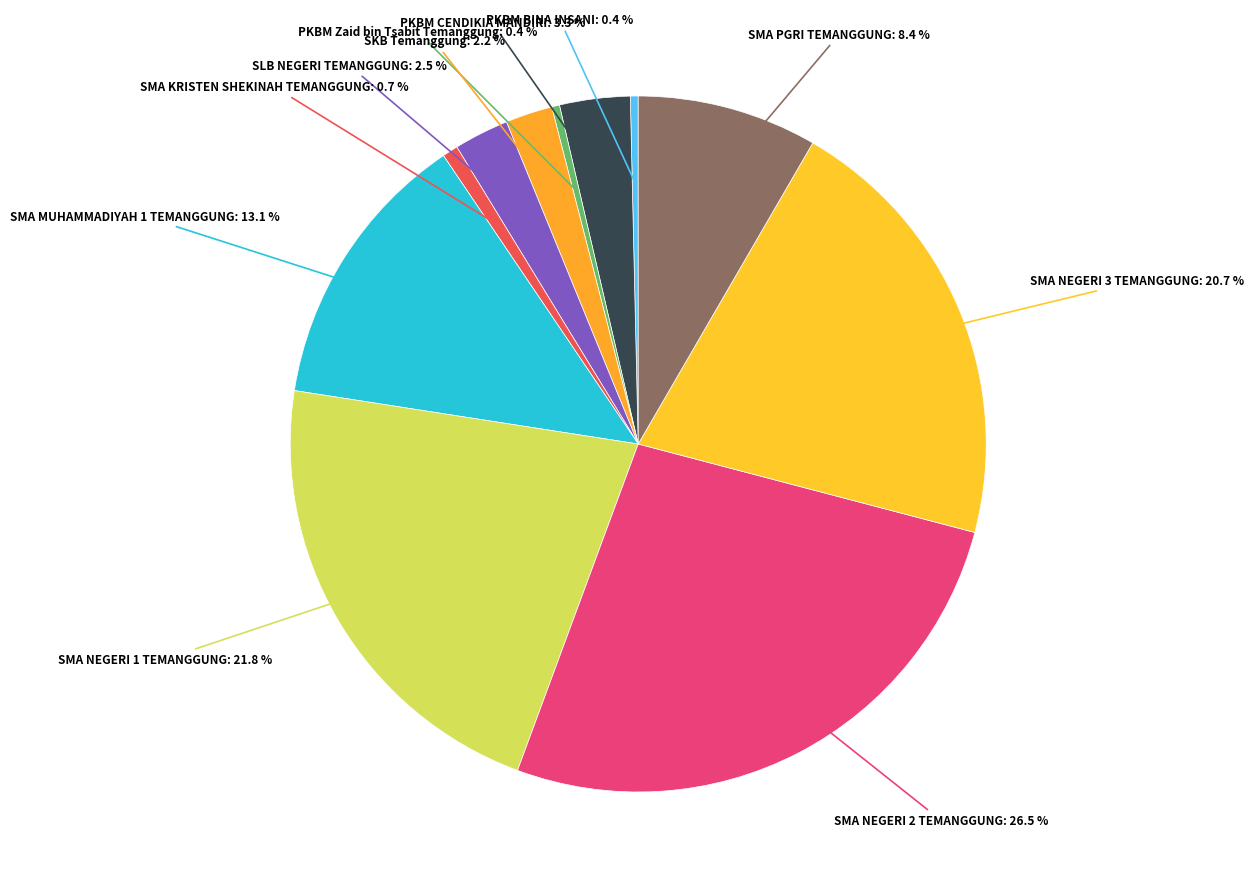

True or false: SKB Temanggung accounts for 2% of the total.

True